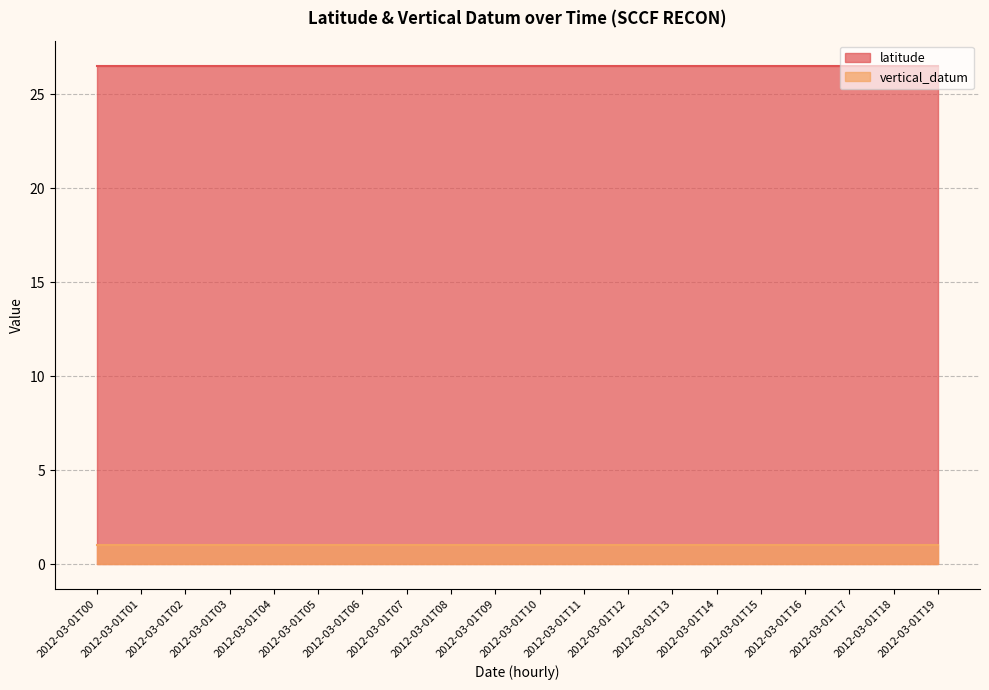

What are all the series names shown in the legend?

latitude, vertical_datum